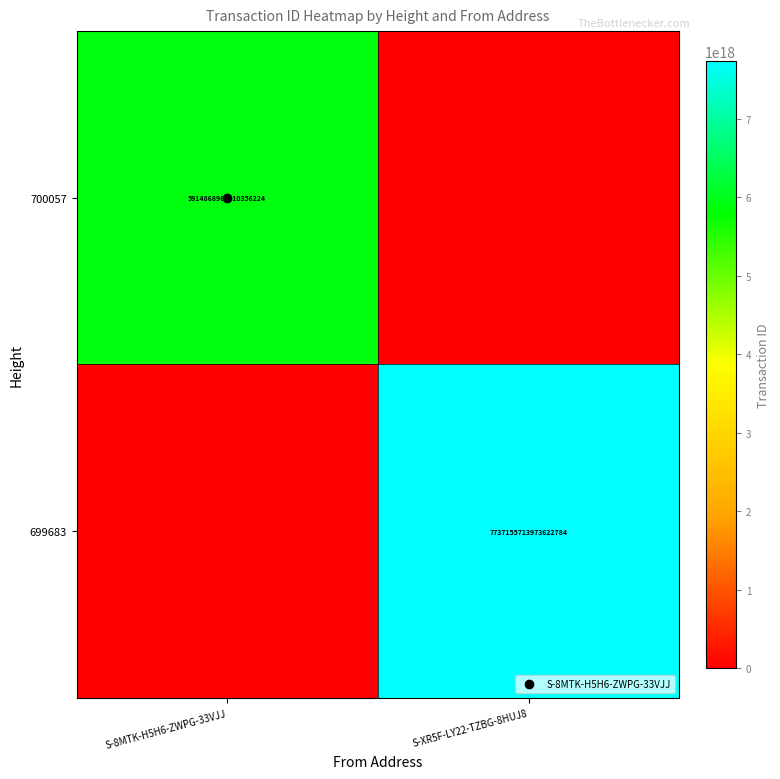

Which series has the largest range (max minus min)?

699683